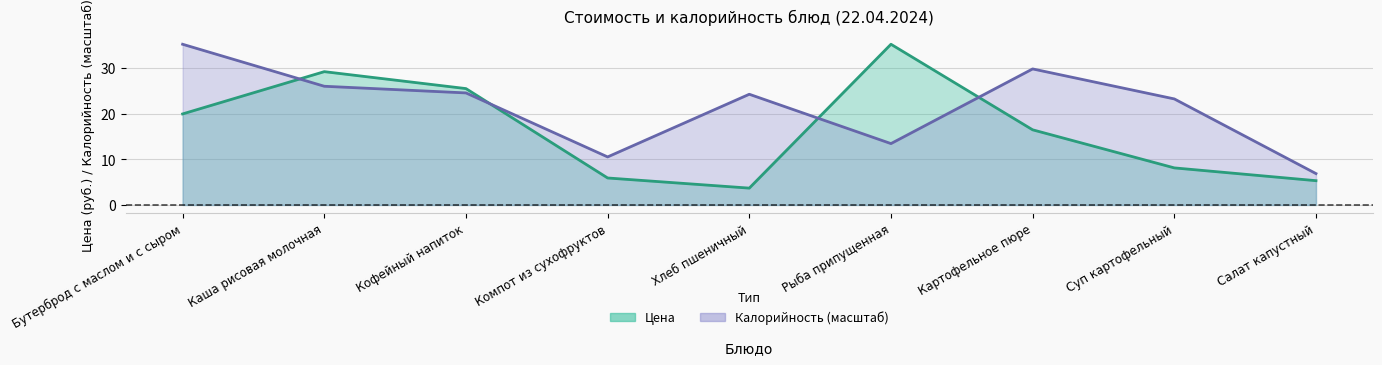

What are all the series names shown in the legend?

Цена, Калорийность